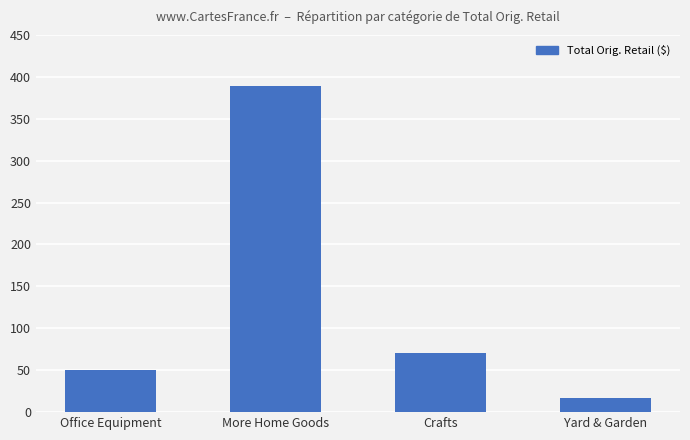

Reading left to right, what are all the values shown in this chart?

50.0	388.9	70.1	17.0